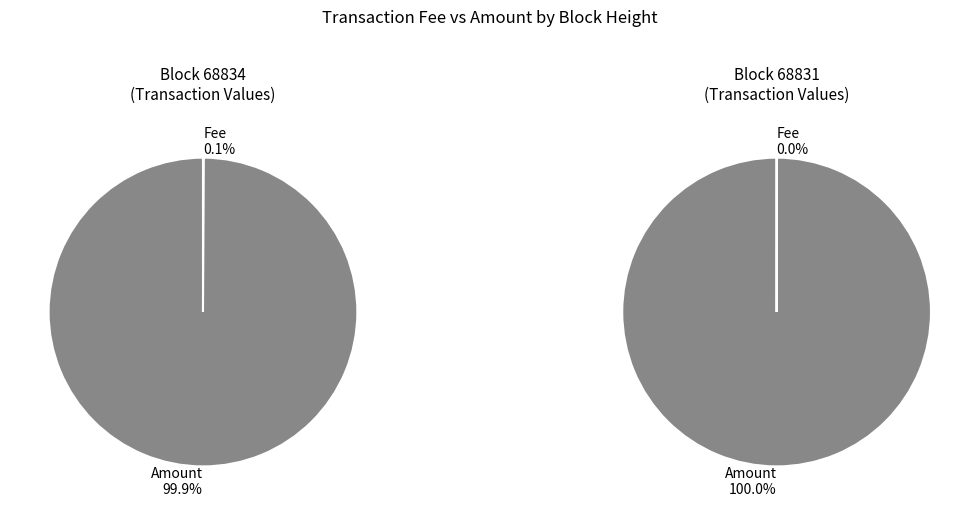

The Fee slice represents 0% of the pie. True or false?

True